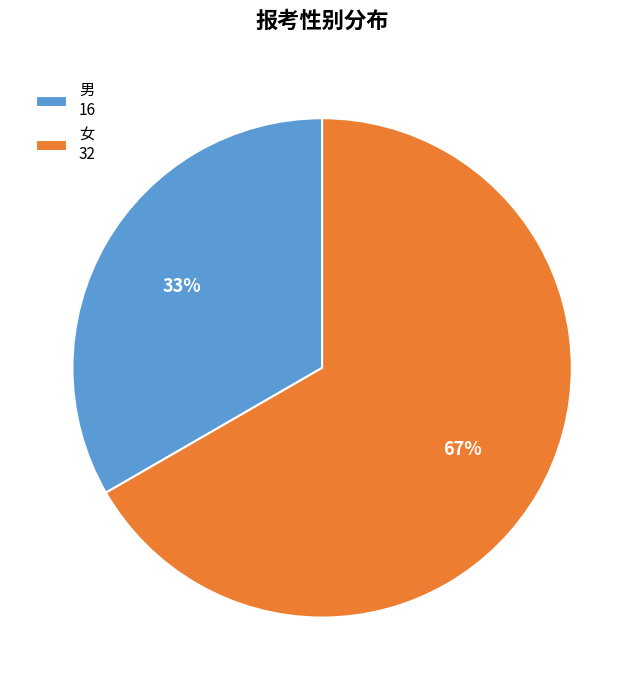

What is the ratio of the value at 女 to the value at 男?

2.0